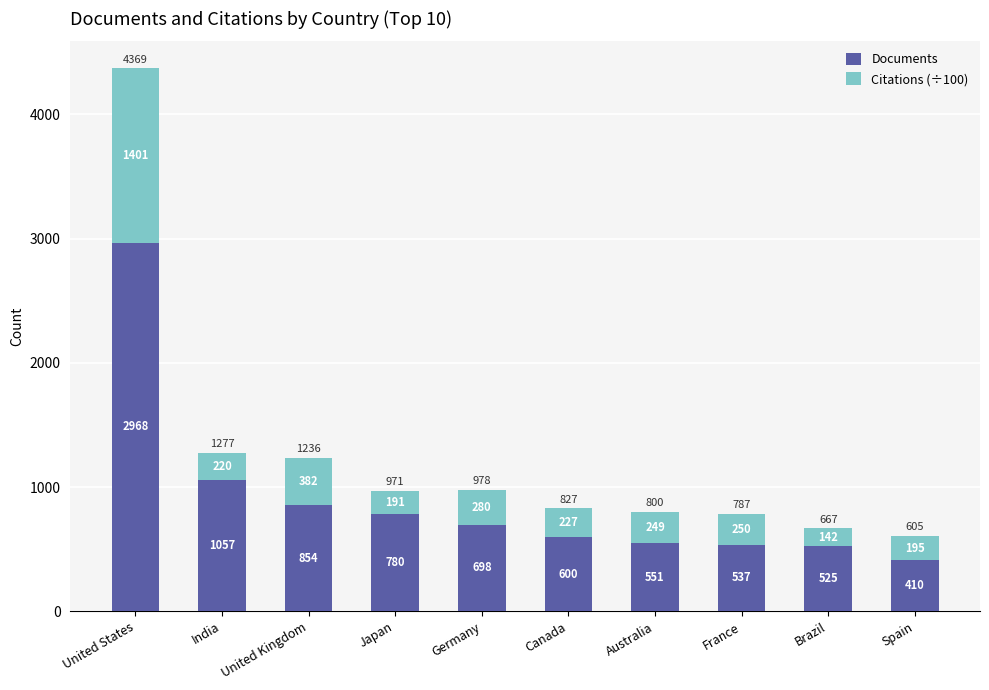

How many bars are there in total?

10